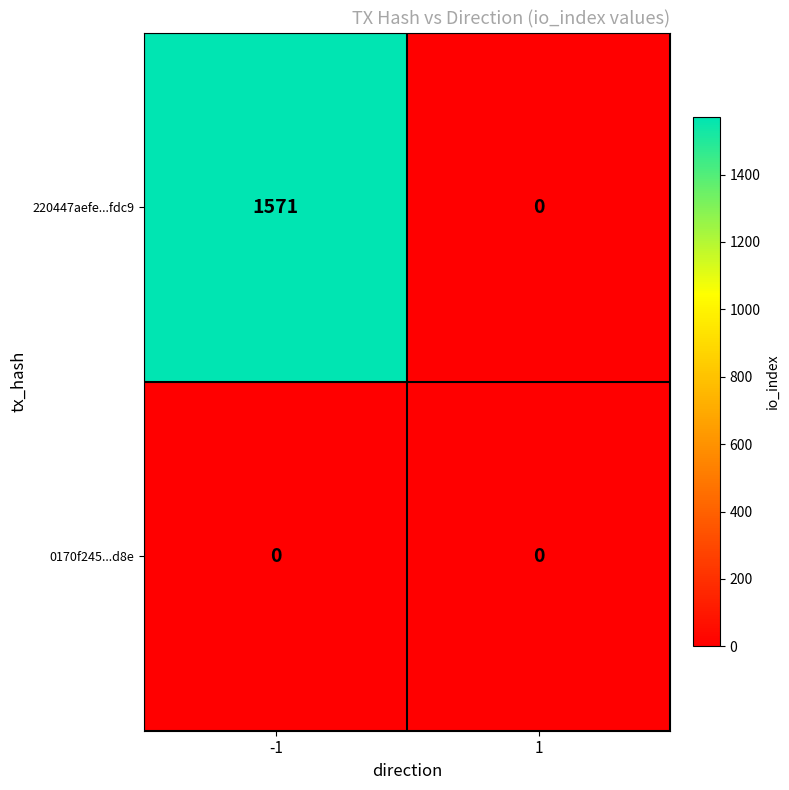

What is the maximum value shown in the chart?

1571